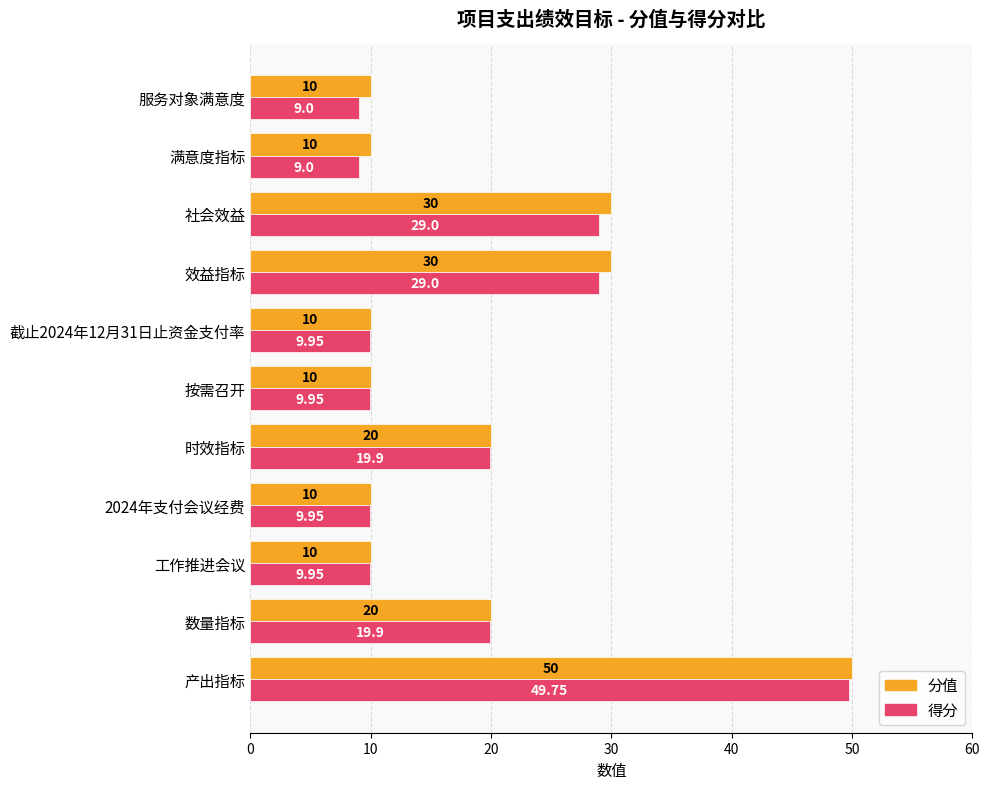

At 效益指标, list the series in order from smallest to largest.

得分, 分值